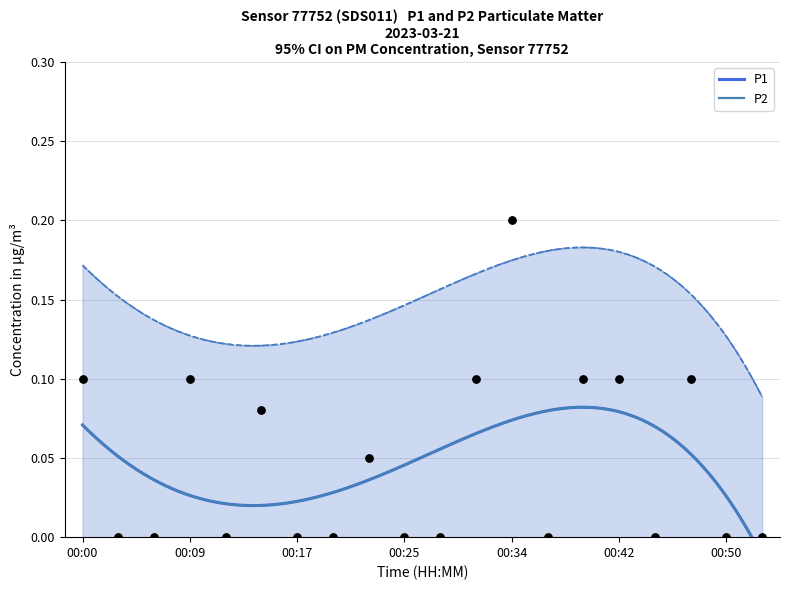

Which series contains the highest Y value?

P1